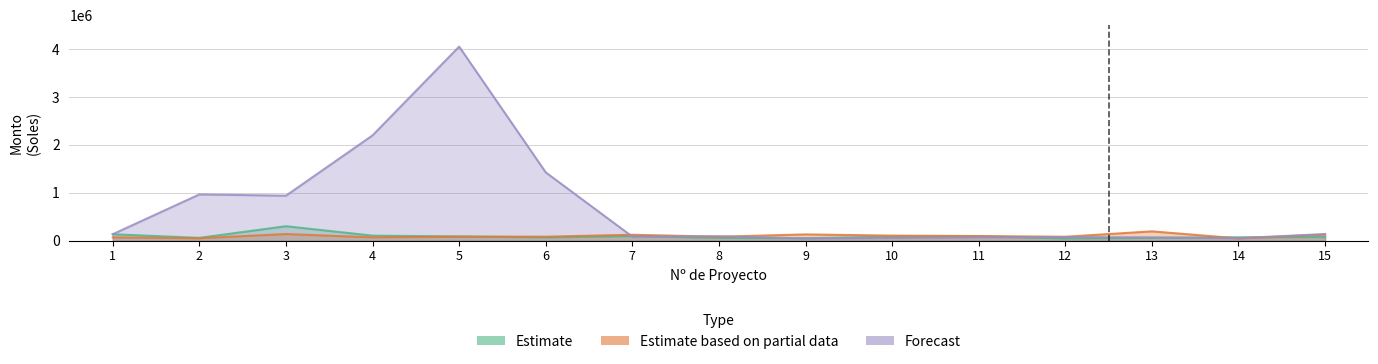

Where is the first local maximum for Estimate?

3